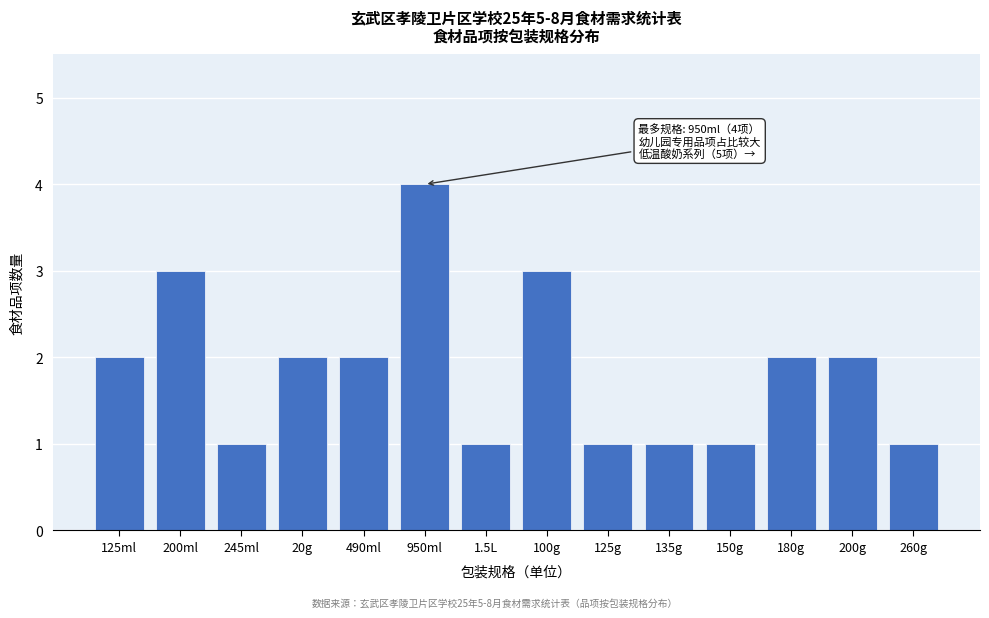

Reading right to left, transcribe all the data shown in this chart.

1	2	2	1	1	1	3	1	4	2	2	1	3	2